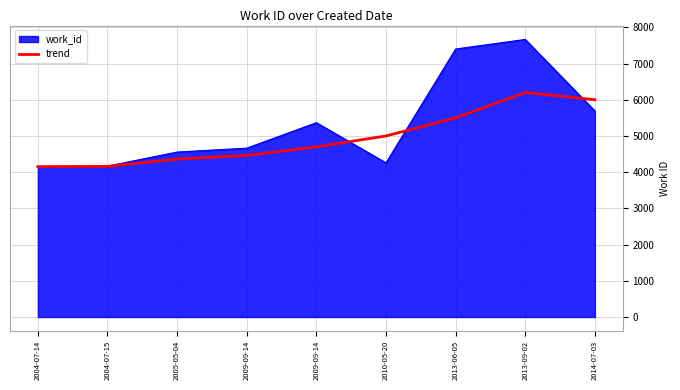

What is the label of the 7th point from the right?

2005-05-04